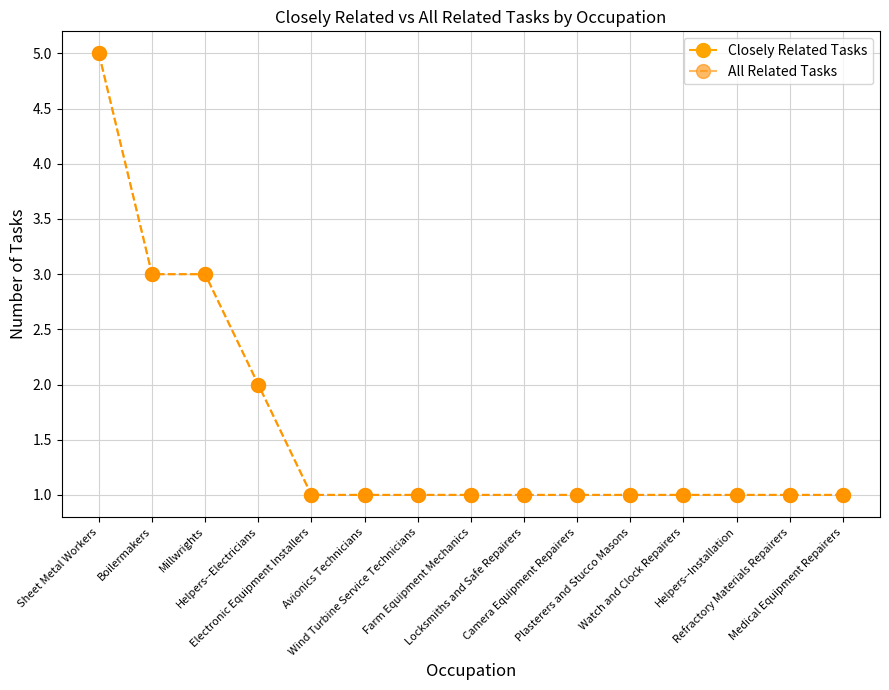

Is the value of Closely Related Tasks at Watch and Clock Repairers greater than the value of All Related Tasks at Sheet Metal Workers?

No